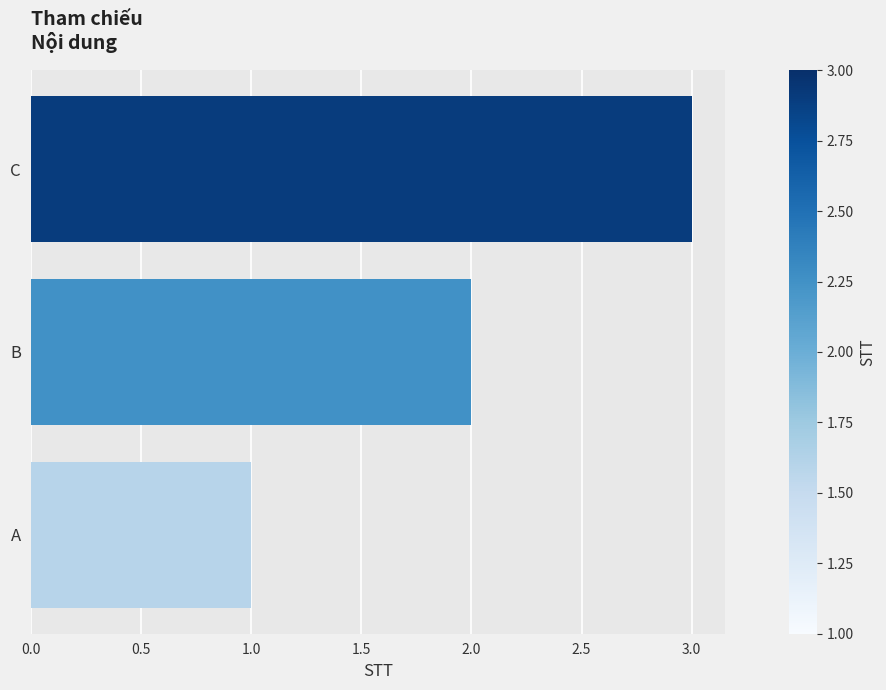

Are the bars grouped side by side (vs. stacked)?

No